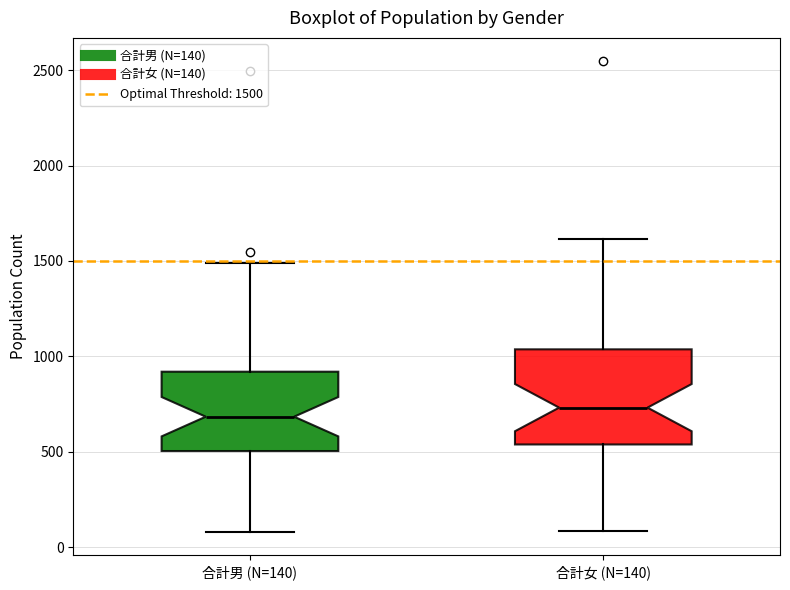

Reading left to right, read every box against the y-axis: the position of its median line, the range the box covers, and the ends of its whiskers. The values are not printed on the chart, so give them approximately, as read against the axis.

合計男 (N=140): median 700, box 500 to 900, whiskers 100 to 1500
合計女 (N=140): median 750, box 550 to 1050, whiskers 100 to 1600